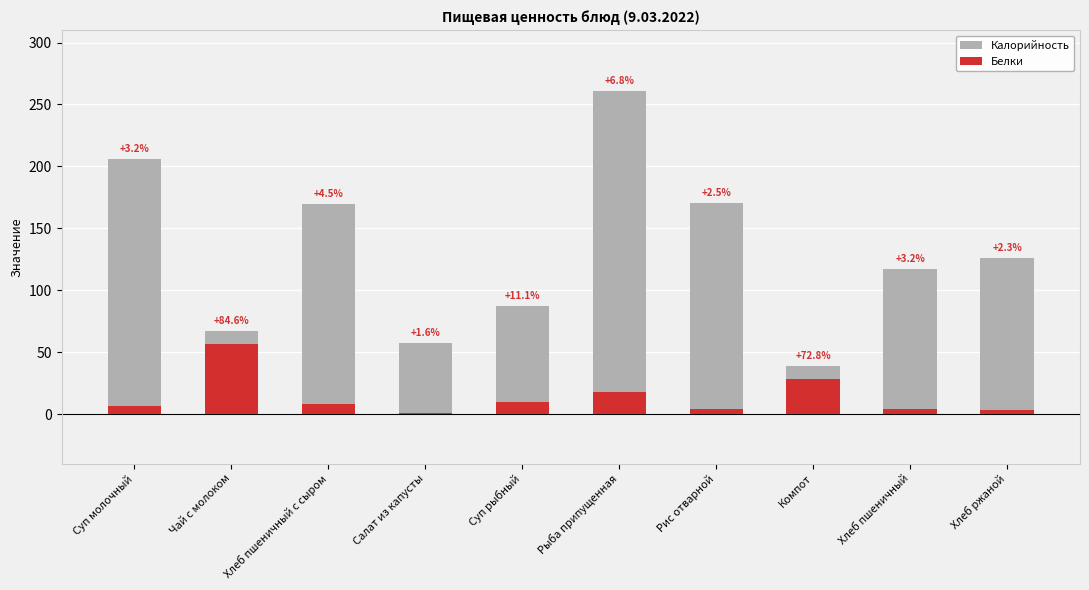

What is the minimum value for Калорийность?

38.6